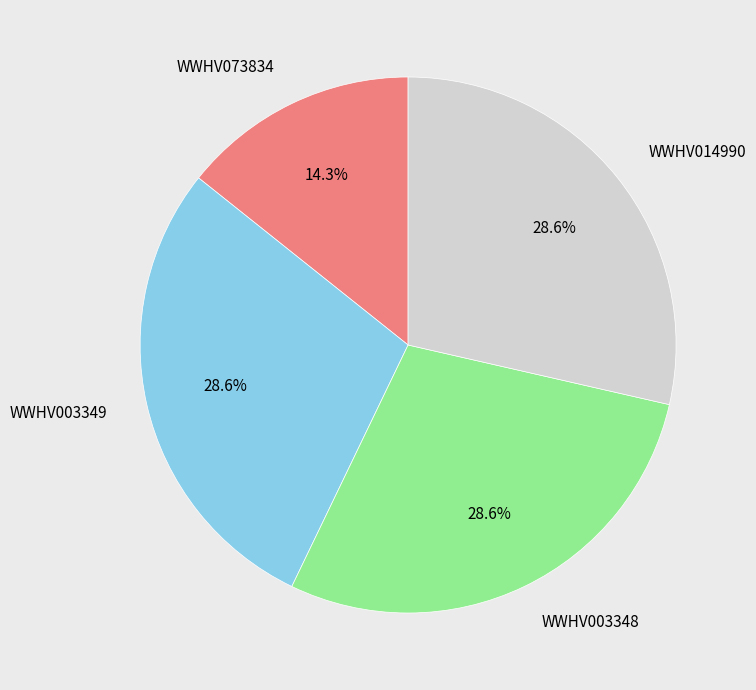

To the nearest percent, what percentage of the pie is WWHV073834?

14%